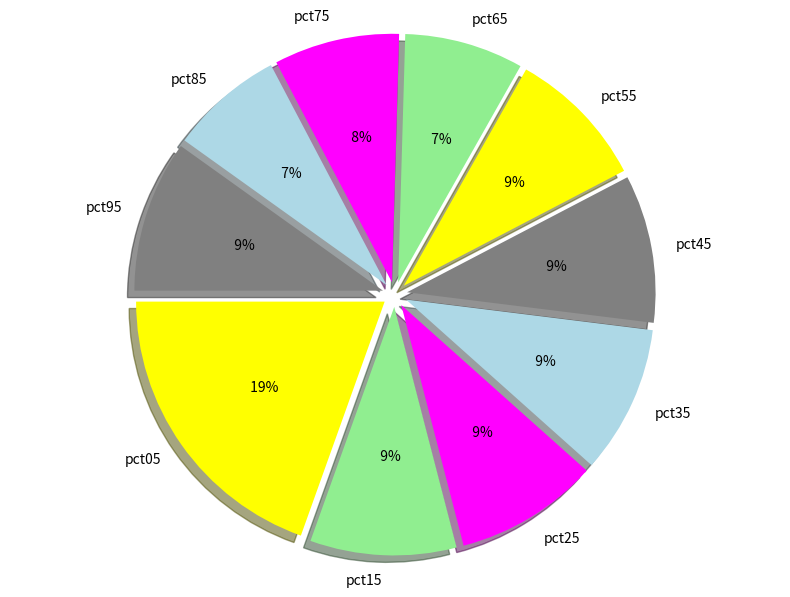

Is there any slice that represents more than half of the pie?

No